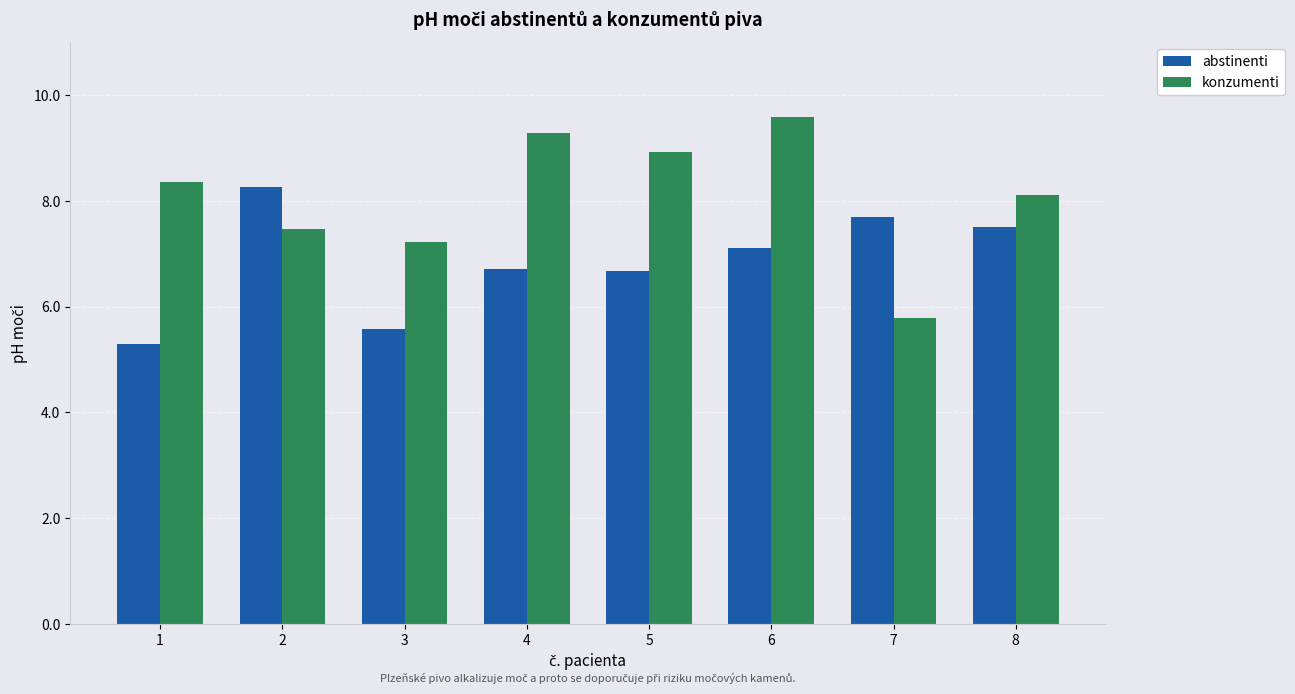

Rank the series by their average value, from lowest to highest.

abstinenti, konzumenti